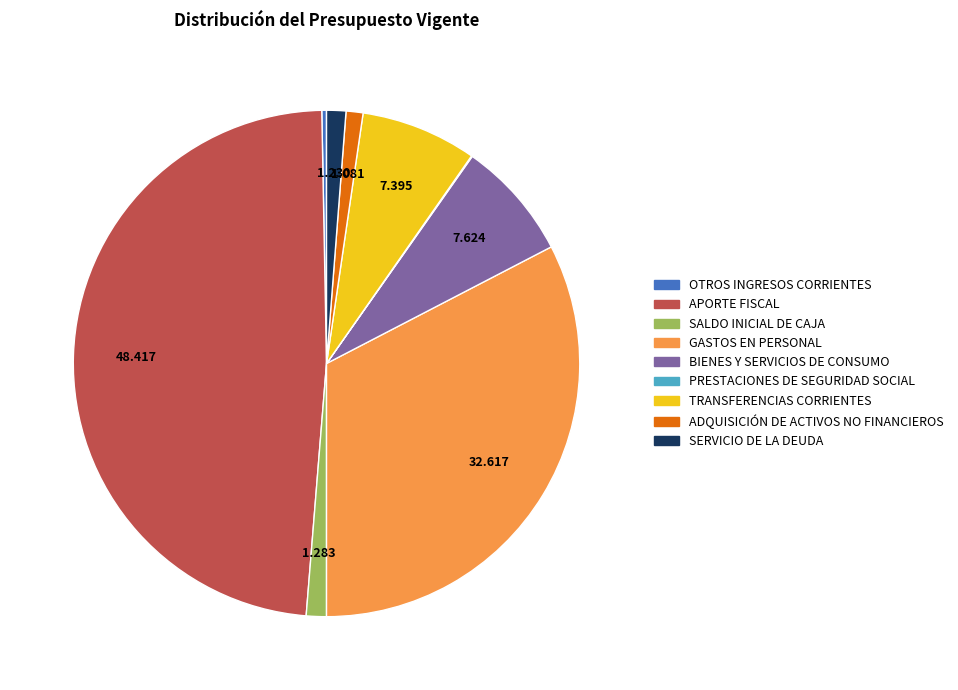

Is it true that ADQUISICIÓN DE ACTIVOS NO FINANCIEROS is 1% of the pie?

True